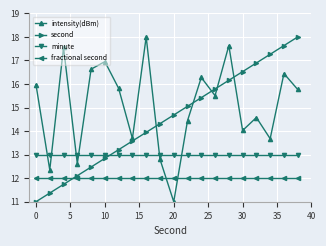

What is the difference between the second highest and second lowest values in the second series?

6.3